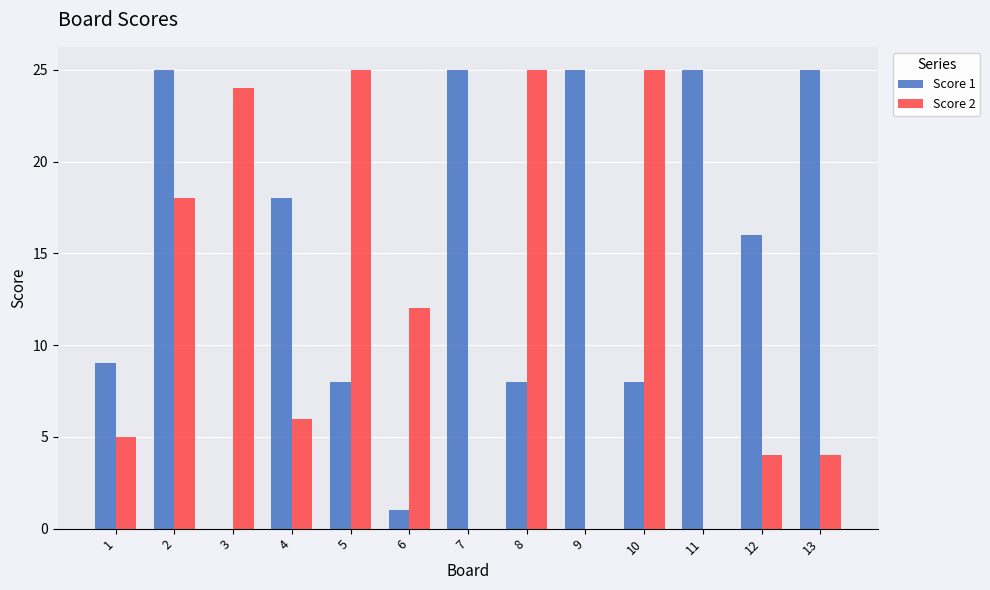

Is the value of Score 2 at 9 greater than the value of Score 1 at 9?

No